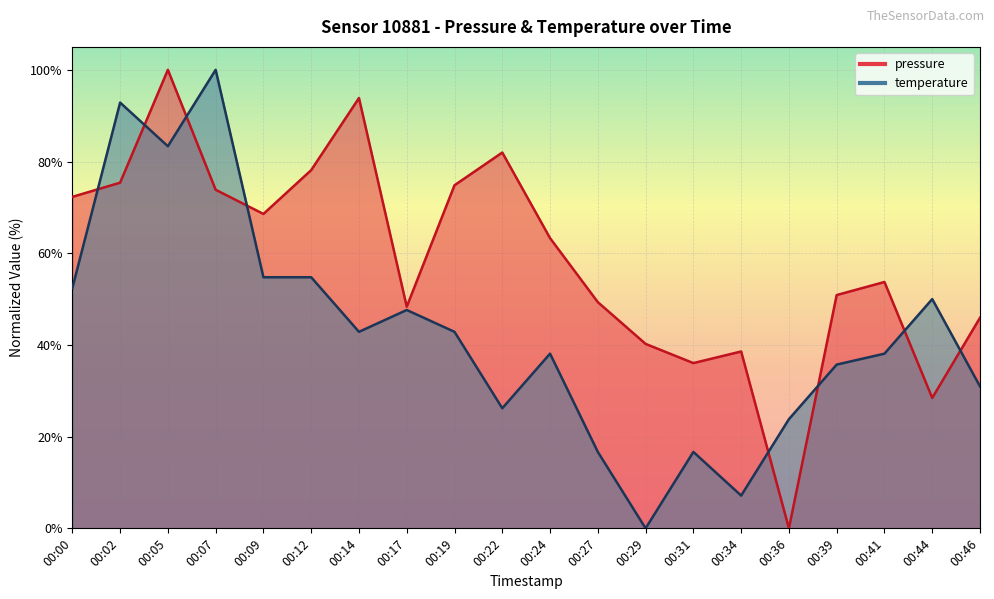

The value of pressure at 00:29 is 54.8. True or false?

False